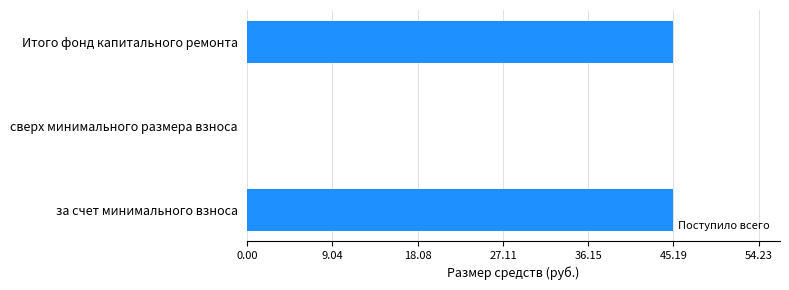

What is the sum of all values?

90.4